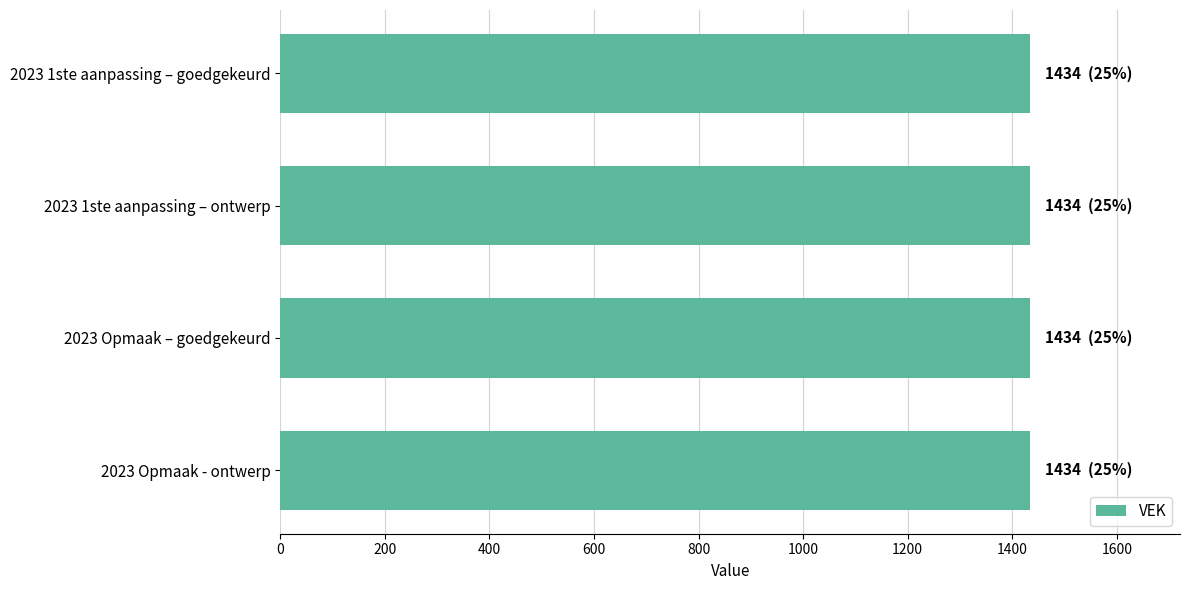

What is the label of the 1st bar from the left?

2023 1ste aanpassing – goedgekeurd